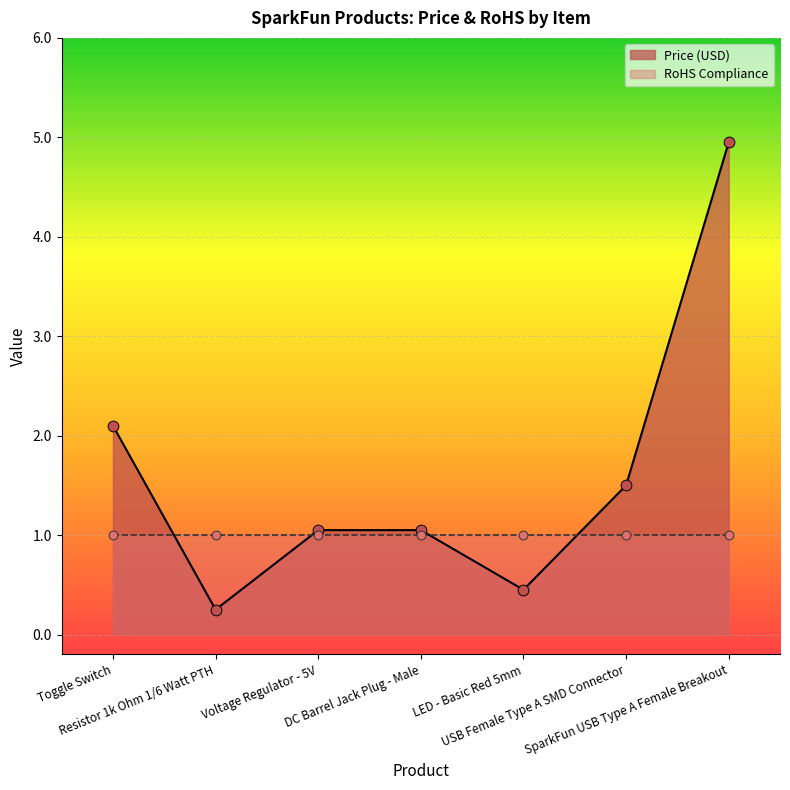

What is the change in value from DC Barrel Jack Plug - Male to USB Female Type A SMD Connector?

+0.4